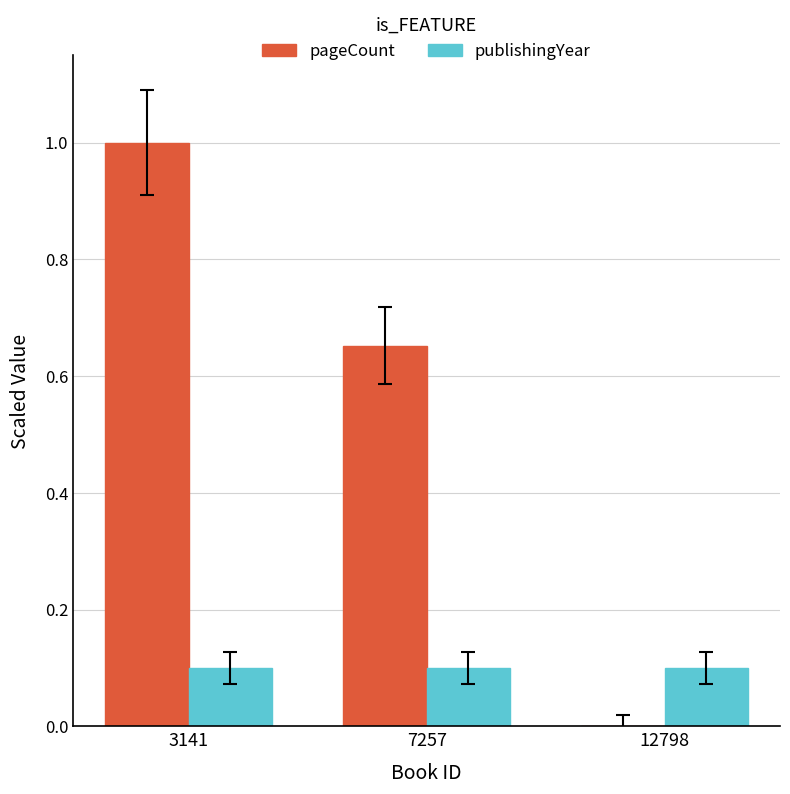

Which series changed the most between 3141 and 12798?

pageCount